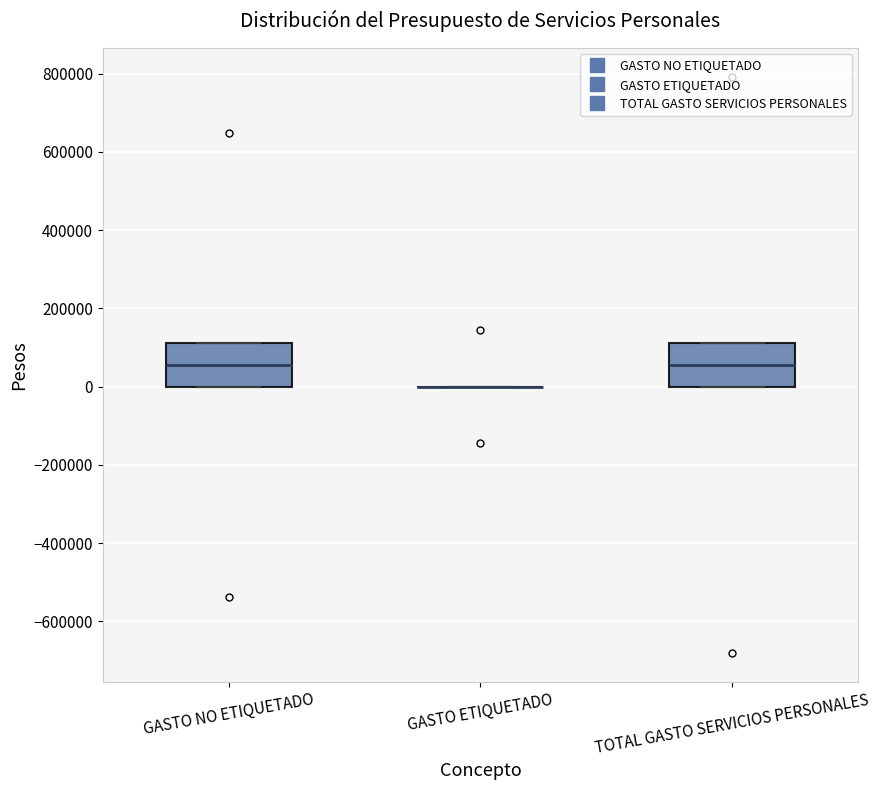

Reading left to right, read every box against the y-axis: the position of its median line, the range the box covers, and the ends of its whiskers. The values are not printed on the chart, so give them approximately, as read against the axis.

GASTO NO ETIQUETADO: median 60000, box 0 to 120000, whiskers 0 to 120000
GASTO ETIQUETADO: box collapsed to a line at 0, whiskers 0 to 0
TOTAL GASTO SERVICIOS PERSONALES: median 60000, box 0 to 120000, whiskers 0 to 120000